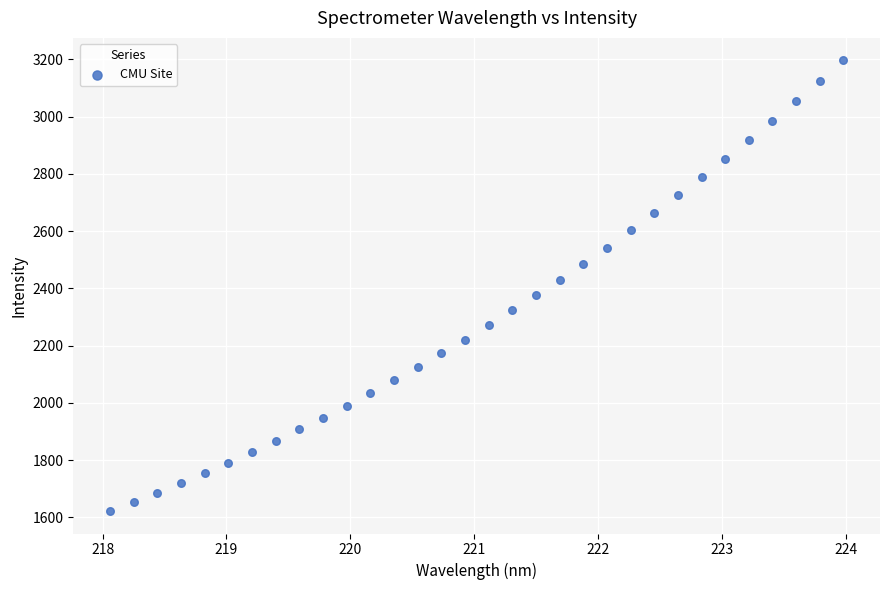

What is the range of X values (max minus min)?

5.9